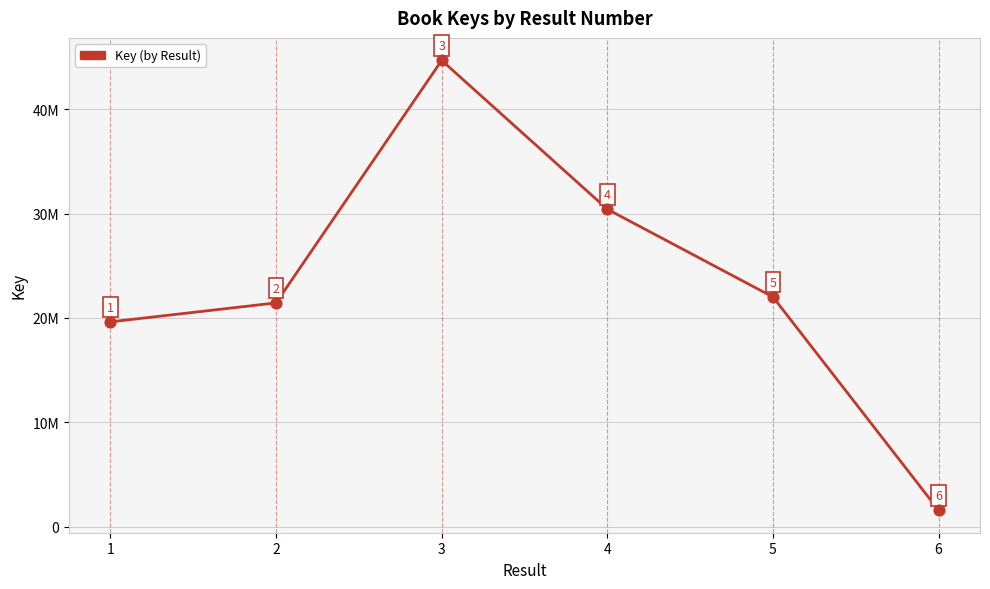

What is the change in value from 5 to 6?

-20446391